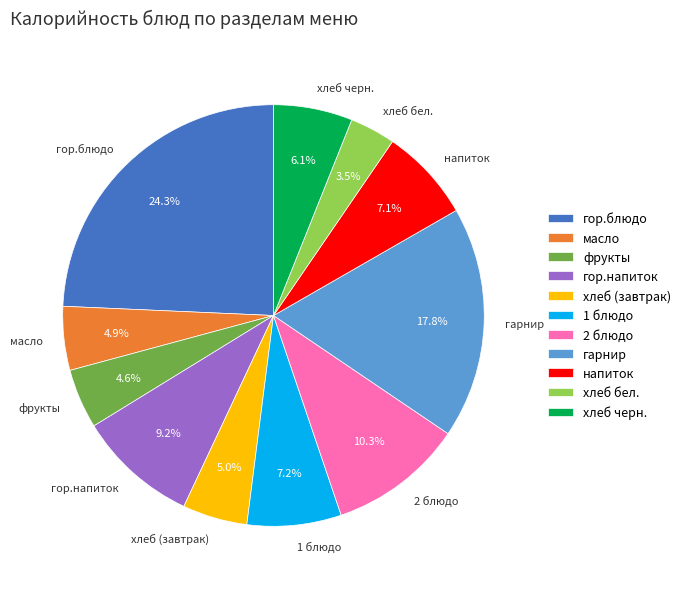

Does масло represent more than half of the total?

No